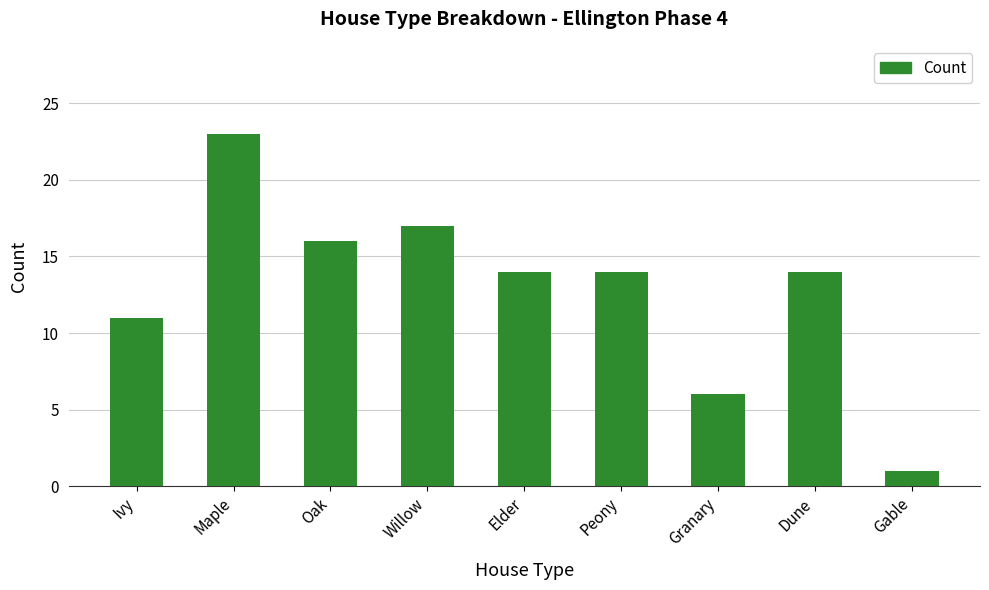

What is the label of the 2nd bar from the left?

Maple